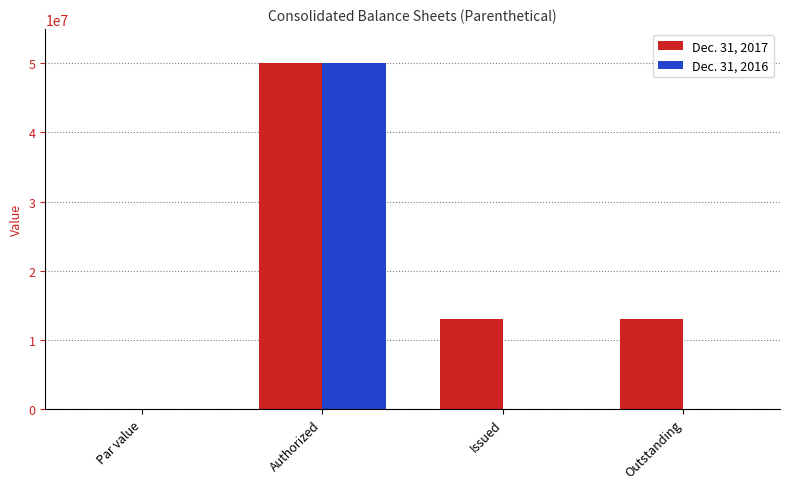

What are all the series names shown in the legend?

Dec. 31, 2017, Dec. 31, 2016